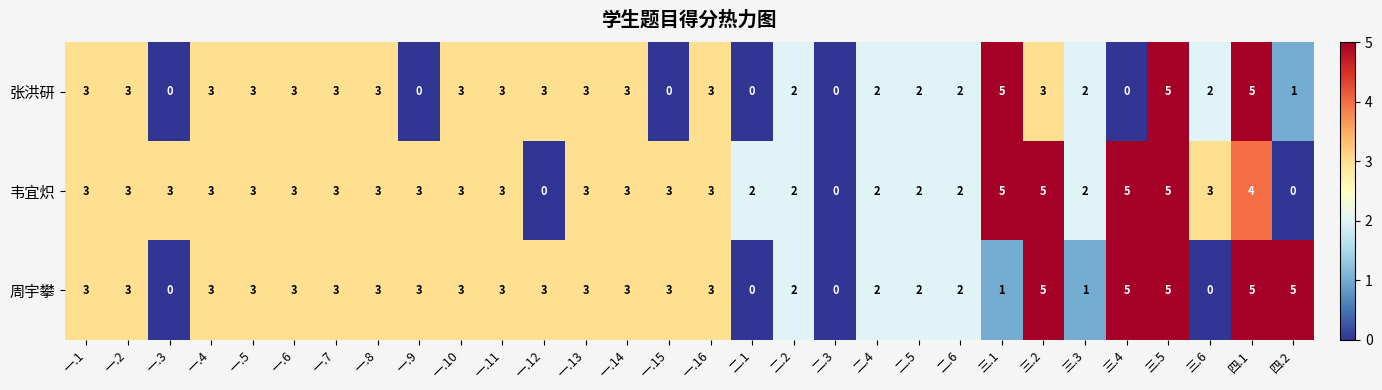

What is the greatest value displayed?

5